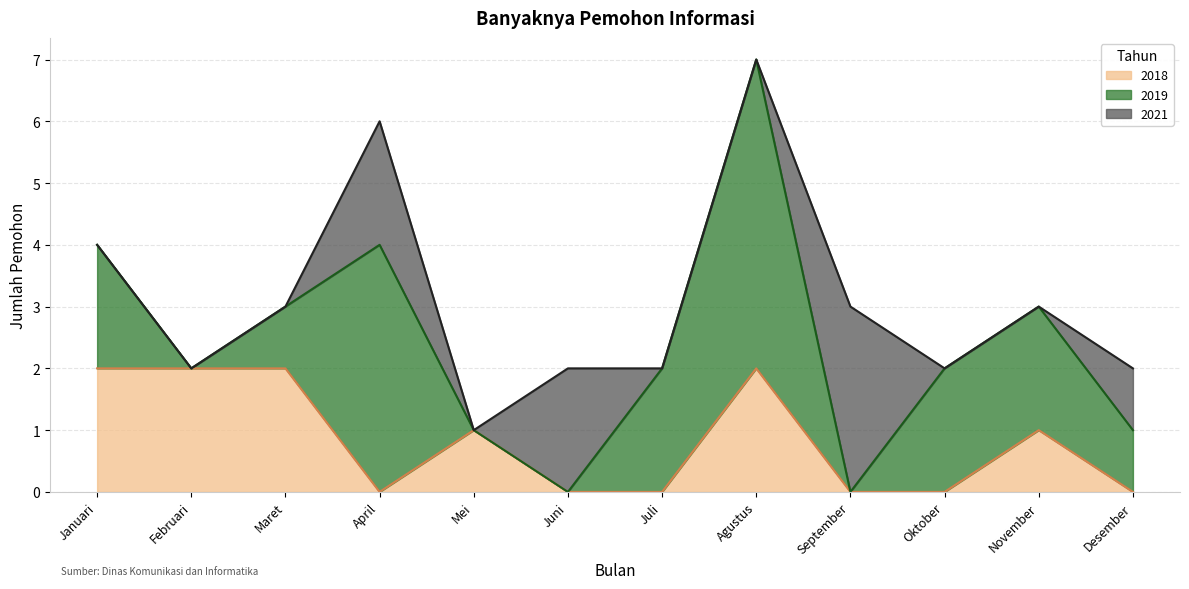

What is the difference between the maximum and minimum values in the 2018 series?

2